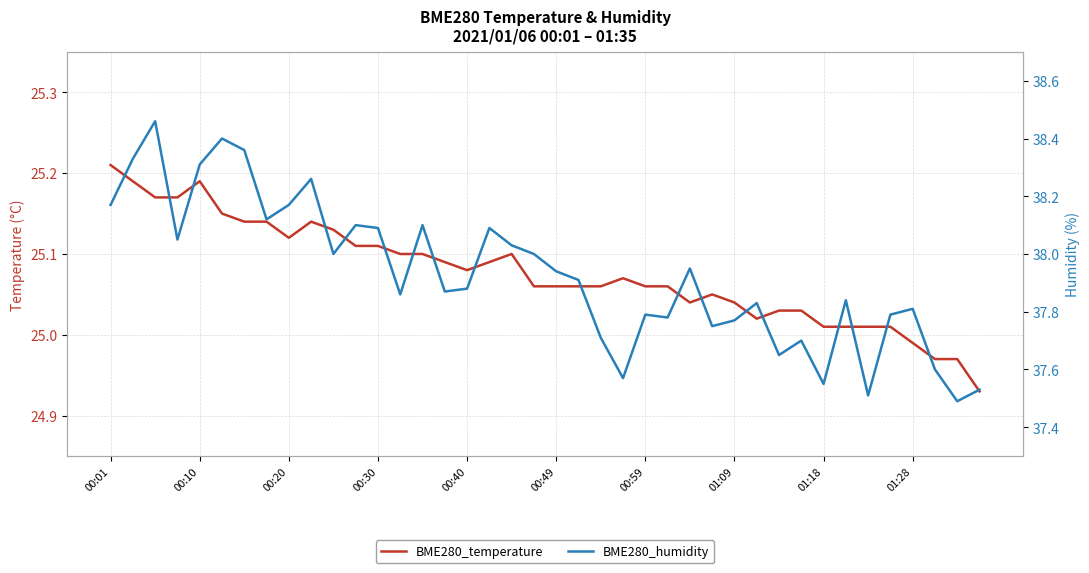

What value does the BME280_humidity series have at 15?

37.9